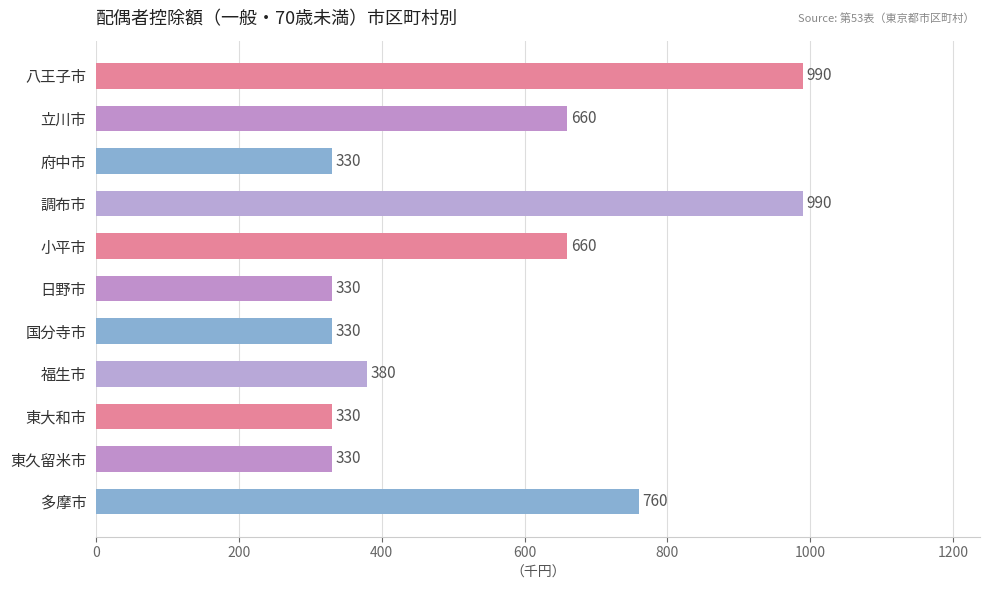

How many categories are shown in the chart?

11